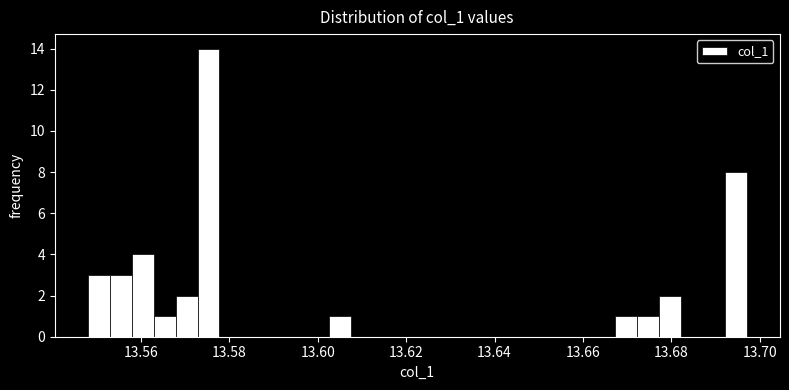

Around what value on the x-axis is the tallest bar? Give the approximate position of its centre, as read against the axis.

13.576